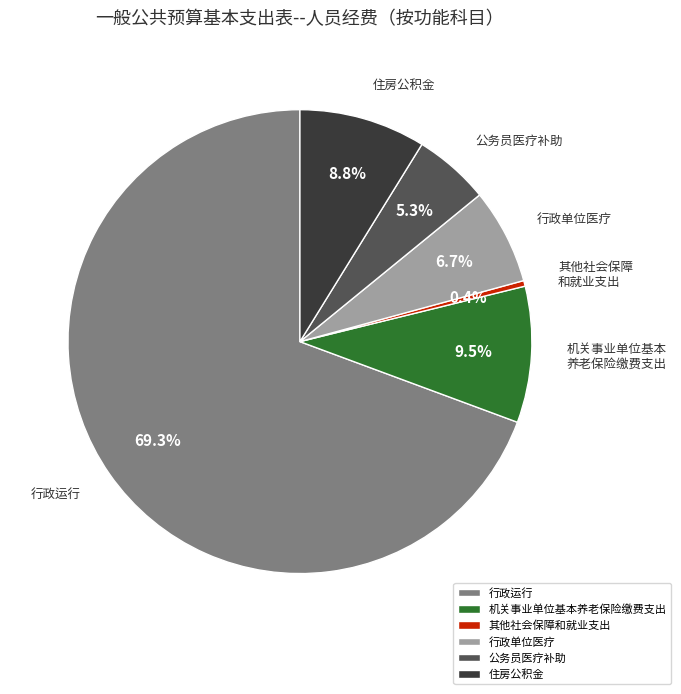

Count the number of slices in the pie.

6